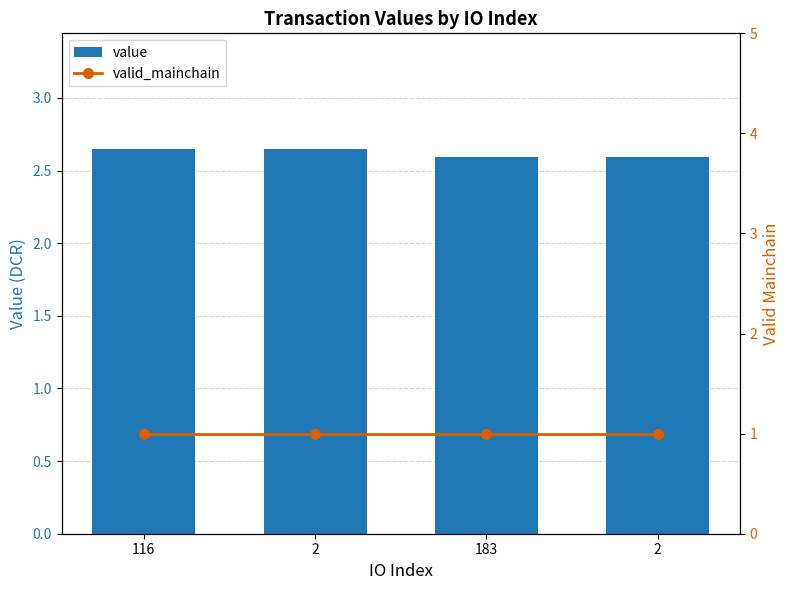

List the series in order of their peak value, lowest first.

valid_mainchain, value